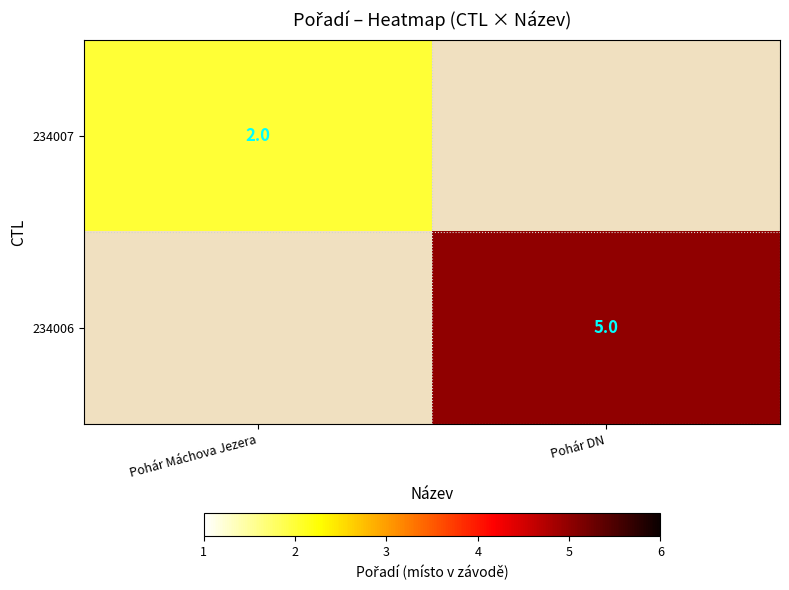

Is it true that 234006 equals 7 at Pohár DN?

False